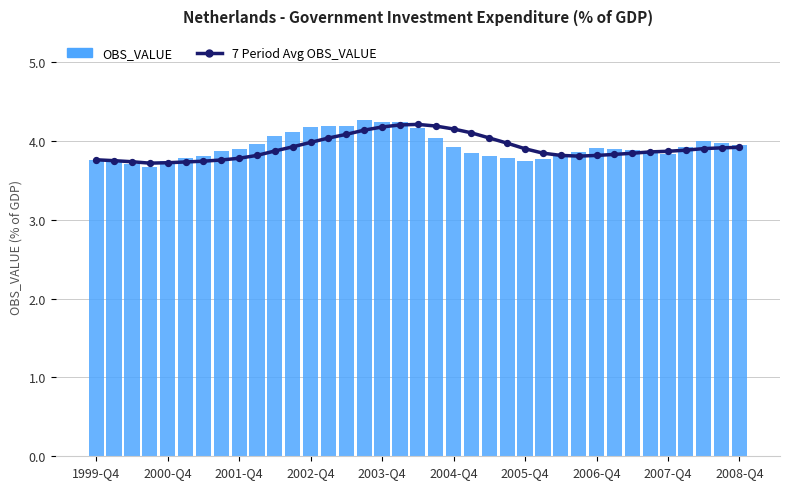

Which series reaches the minimum Y coordinate?

OBS_VALUE